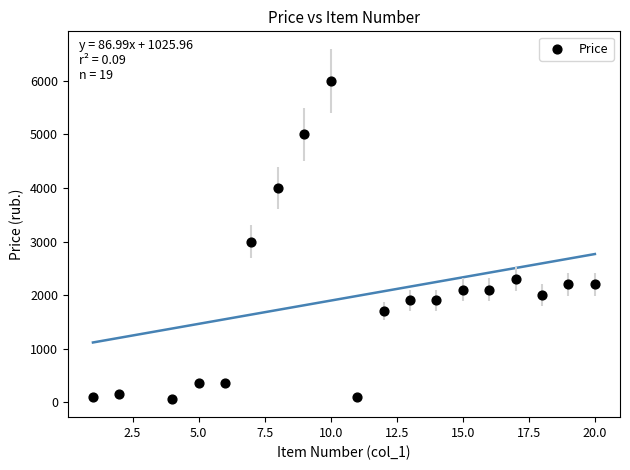

What is the range of Y values (max minus min)?

5950